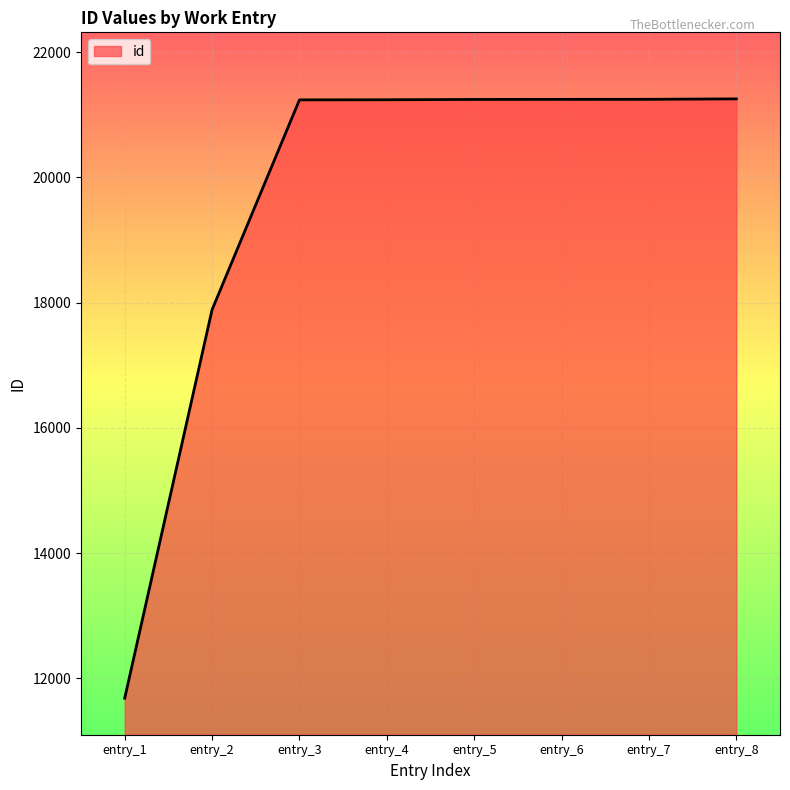

At which label is the value closest to 16469?

entry_2